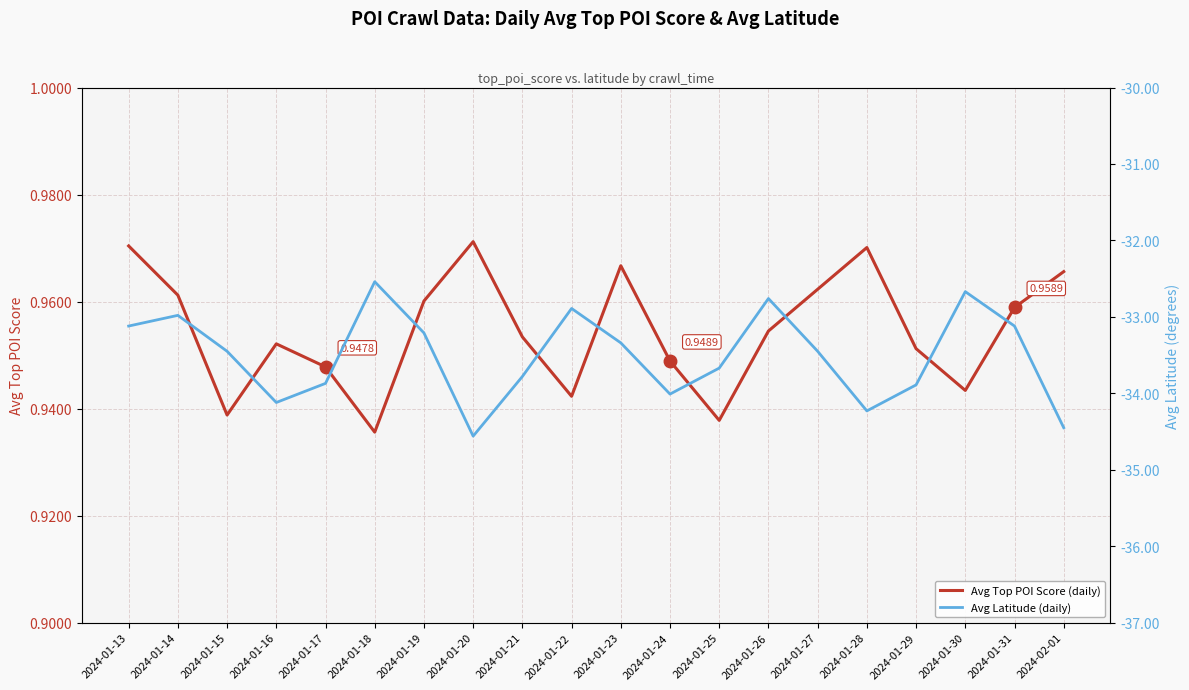

True or false: Avg Latitude (daily) has a value of -13.1 at 2024-01-17.

False